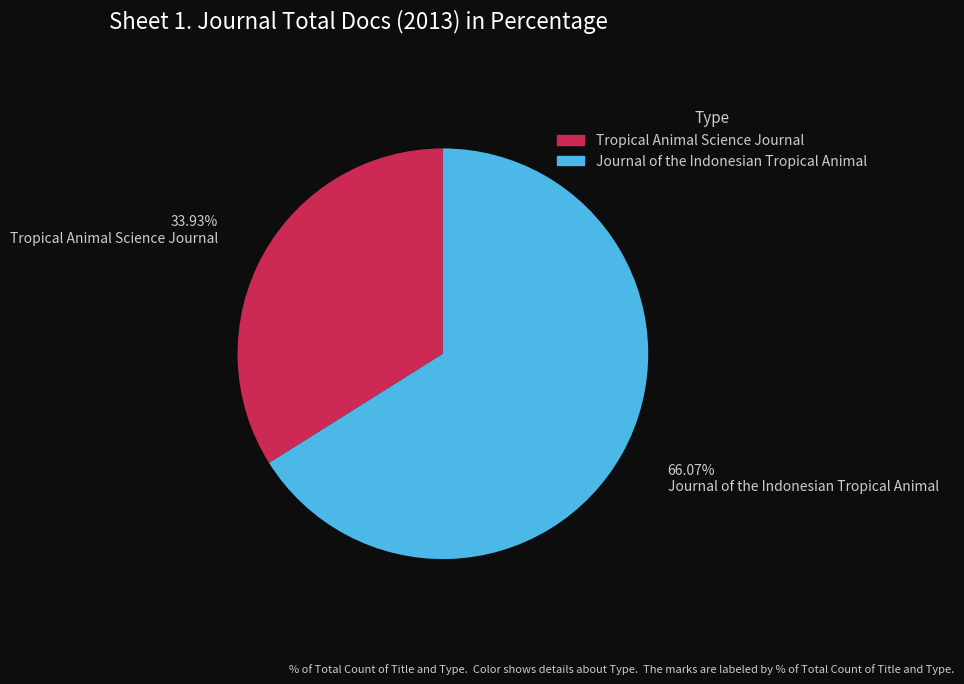

Which slice represents more than half of the pie?

Journal of the Indonesian Tropical Animal